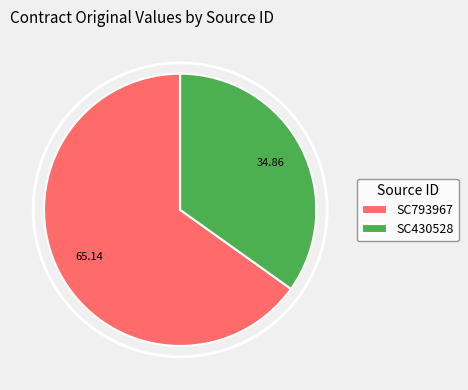

What is the ratio of the value at SC430528 to the value at SC793967?

0.5